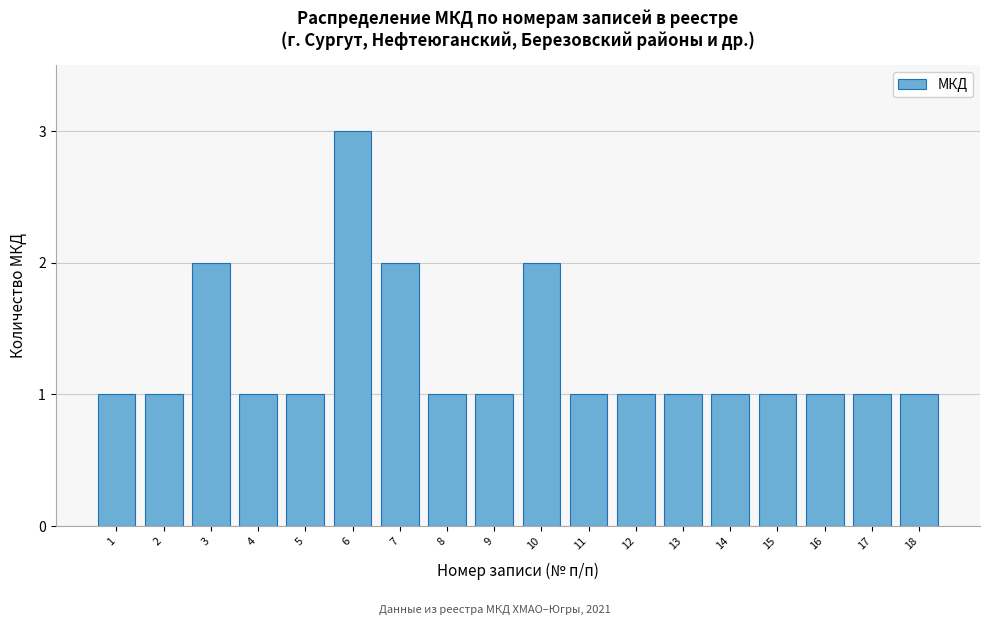

Reading right to left, what are all the values shown in this chart?

18=1	17=1	16=1	15=1	14=1	13=1	12=1	11=1	10=2	9=1	8=1	7=2	6=3	5=1	4=1	3=2	2=1	1=1